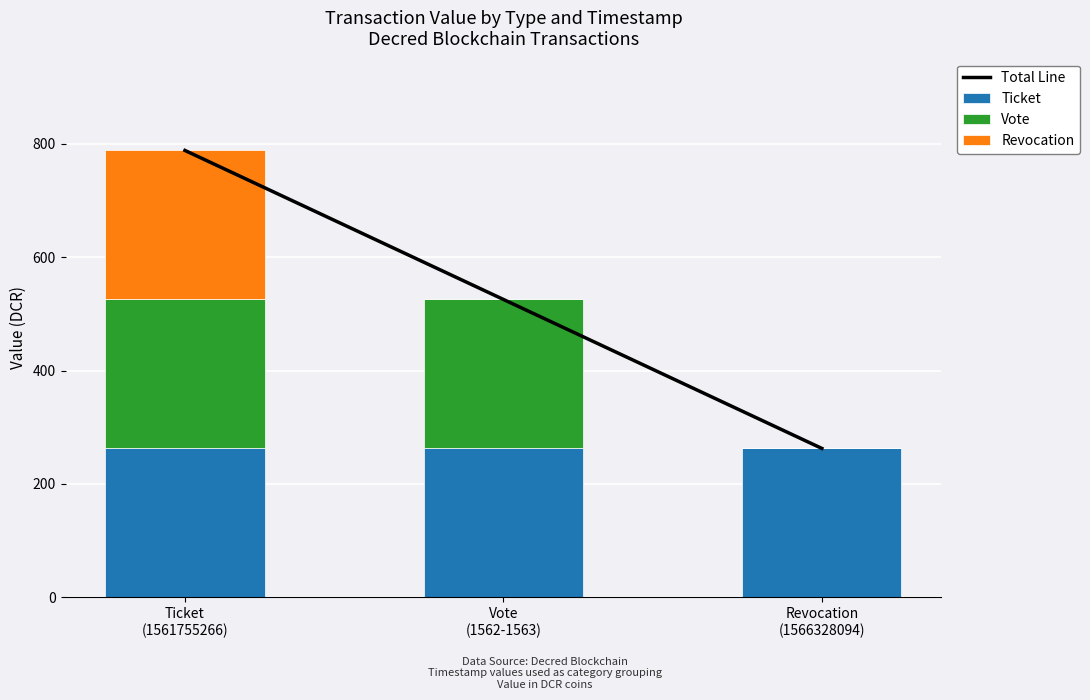

What is the maximum value for Ticket?

262.7